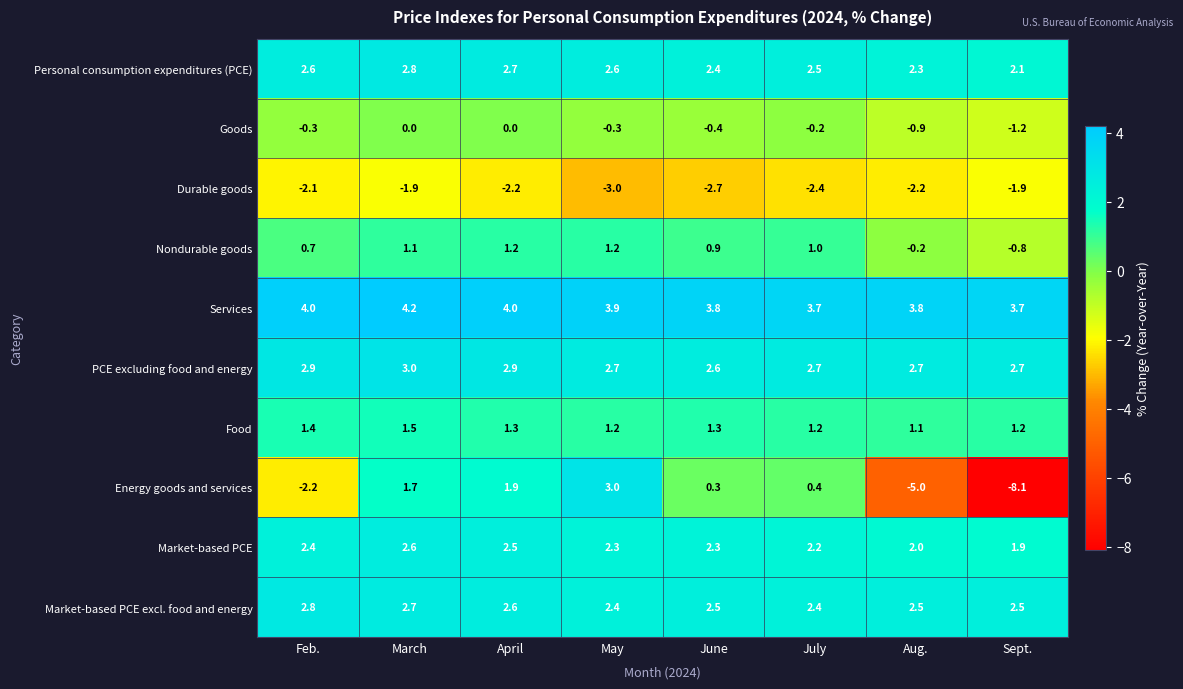

Which category has the lowest value across all series?

Sept.